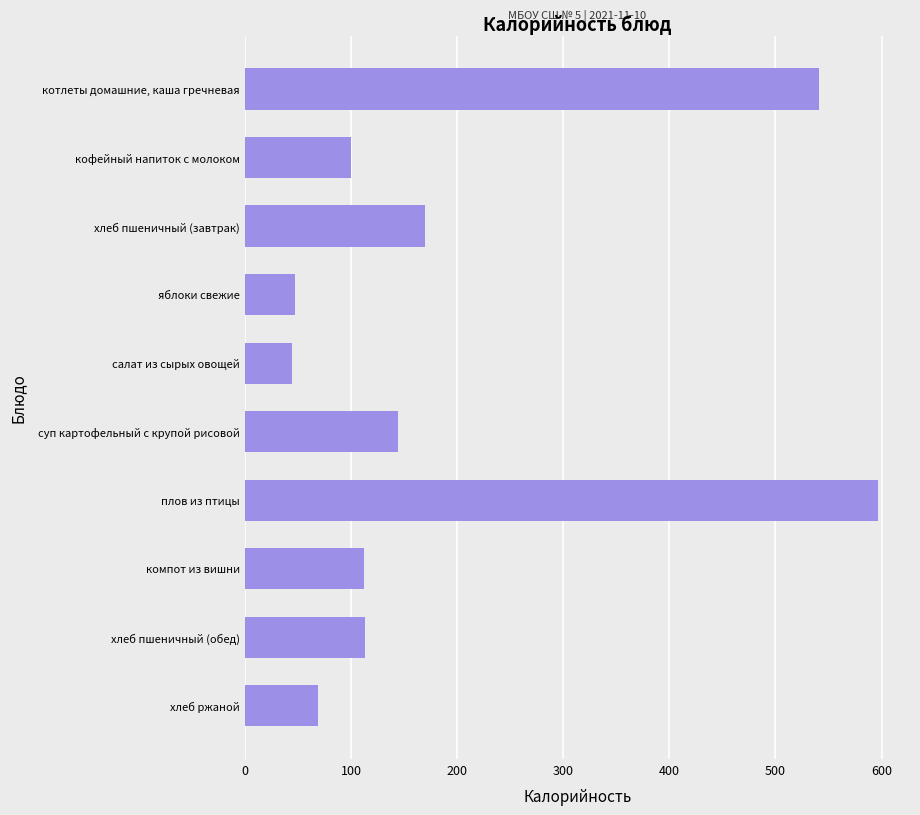

At which category does the chart reach its peak across all series?

плов из птицы